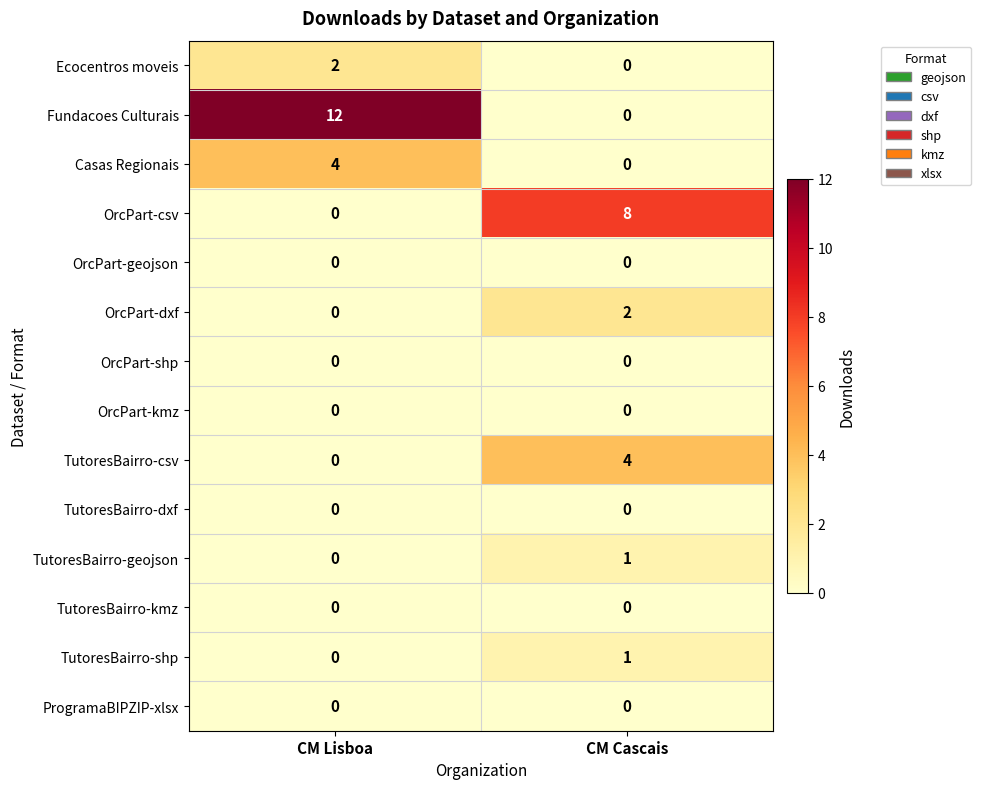

How many data points does each series have?

2